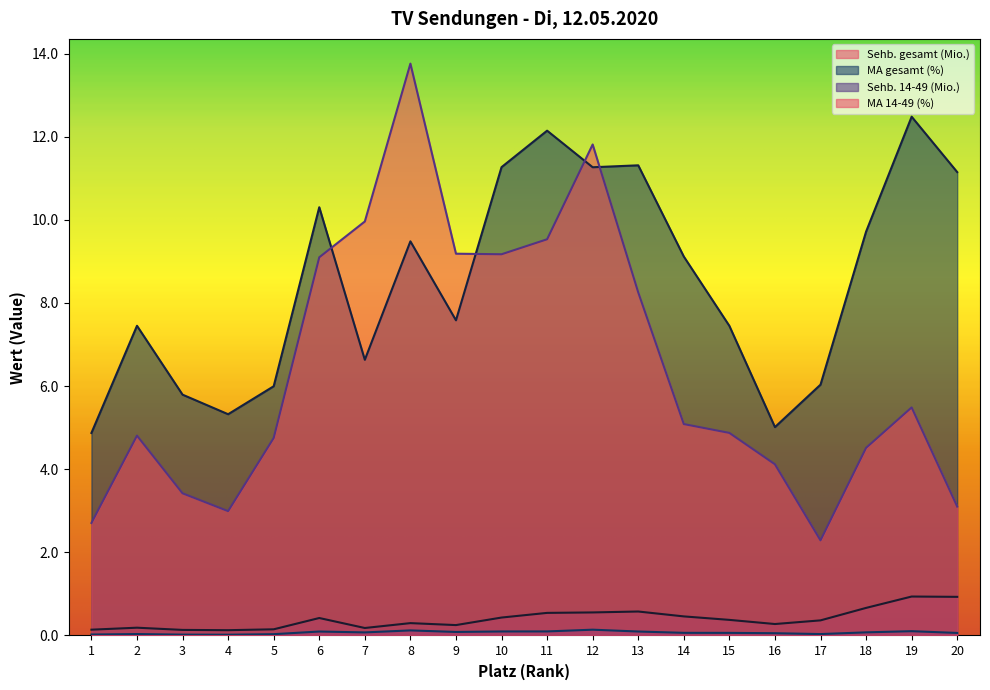

True or false: Sehb. gesamt (Mio.) has more than 0 points higher than both neighbors.

True